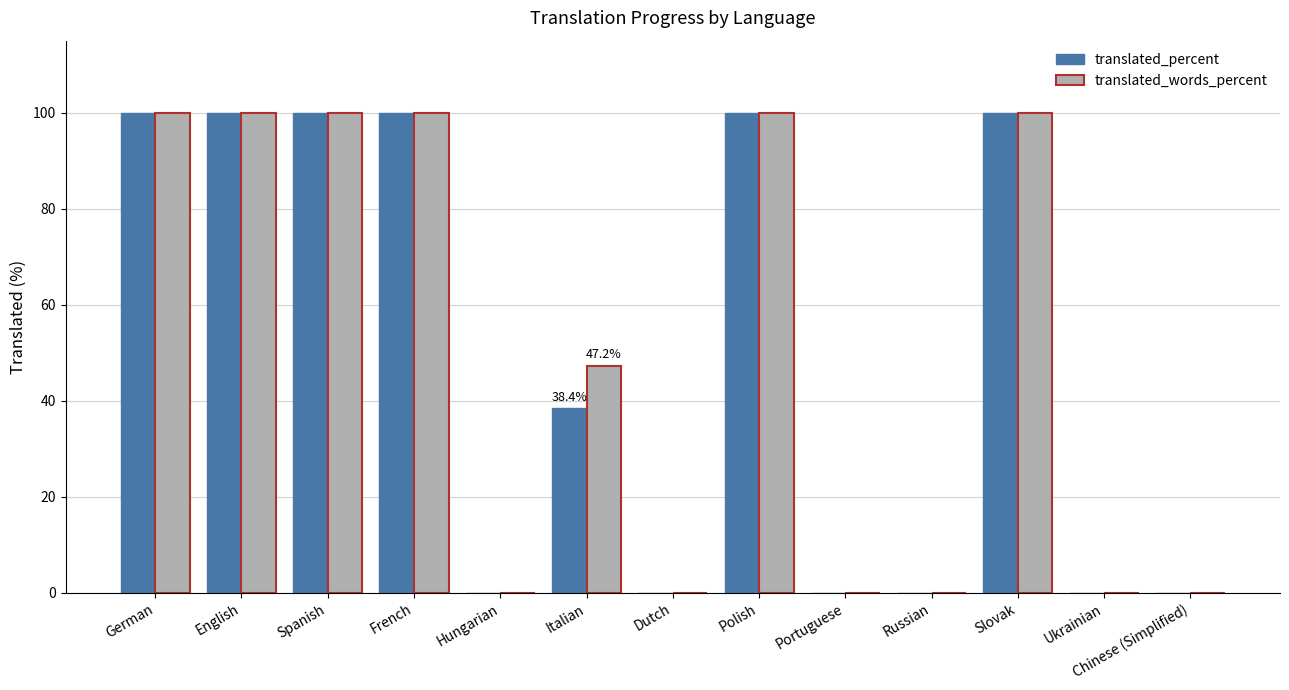

How many data points does each series have?

13